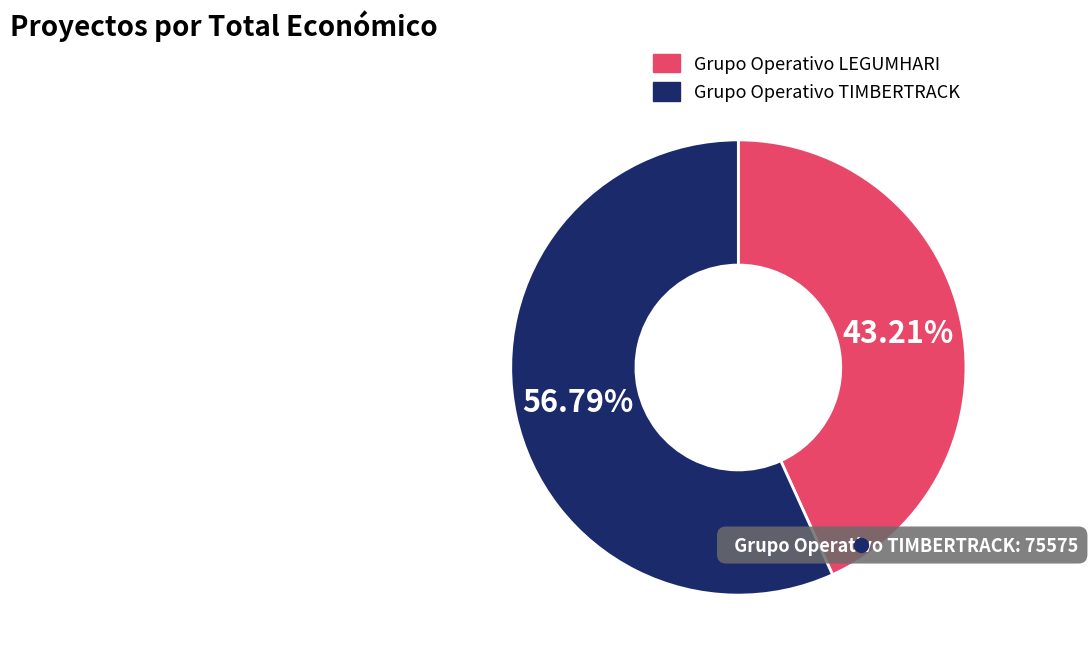

What percentage do Grupo Operativo LEGUMHARI and Grupo Operativo TIMBERTRACK together represent?

100.0%